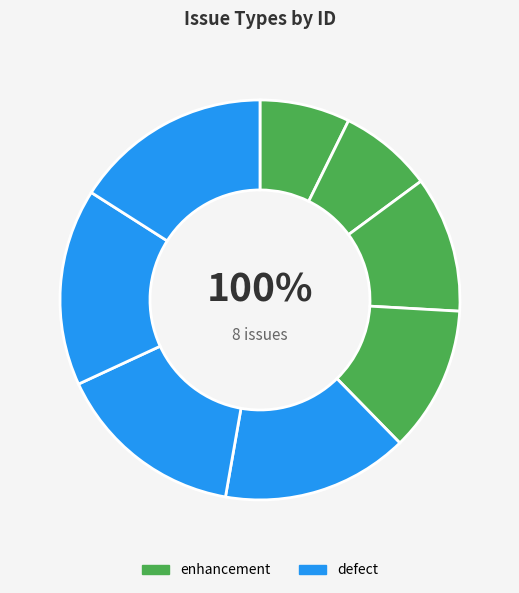

To the nearest percent, what is the difference between the largest and smallest slice percentages?

9%